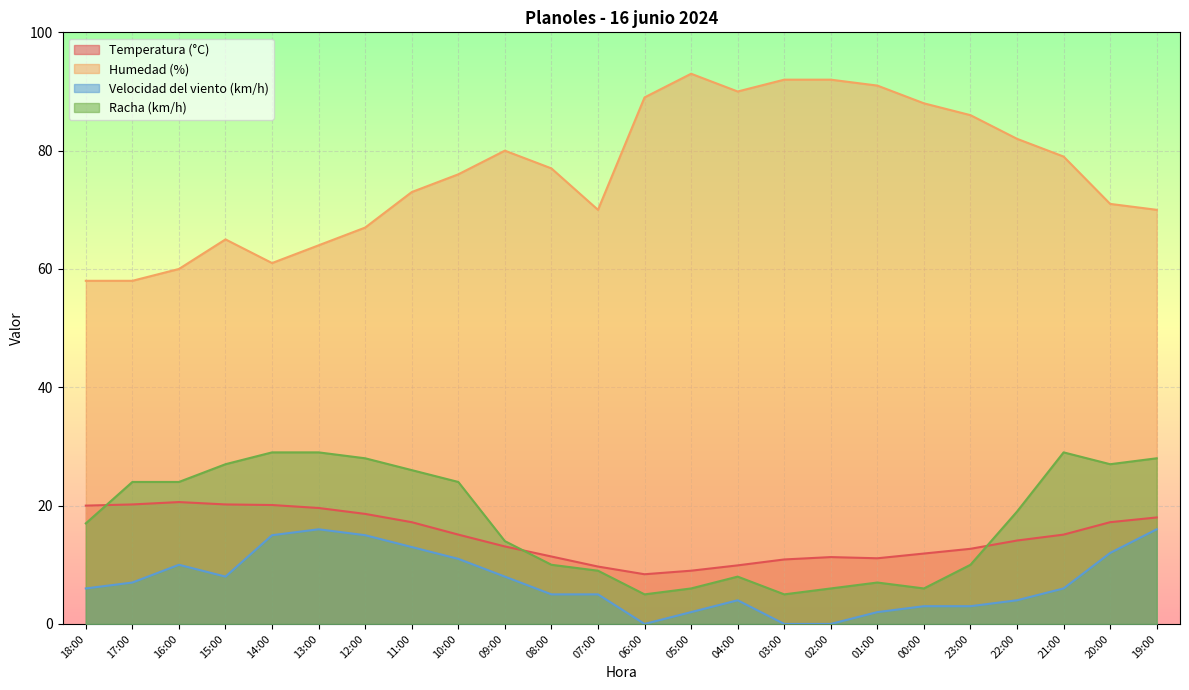

The Velocidad del viento (km/h) series shows 15.0 at 14:00. True or false?

True